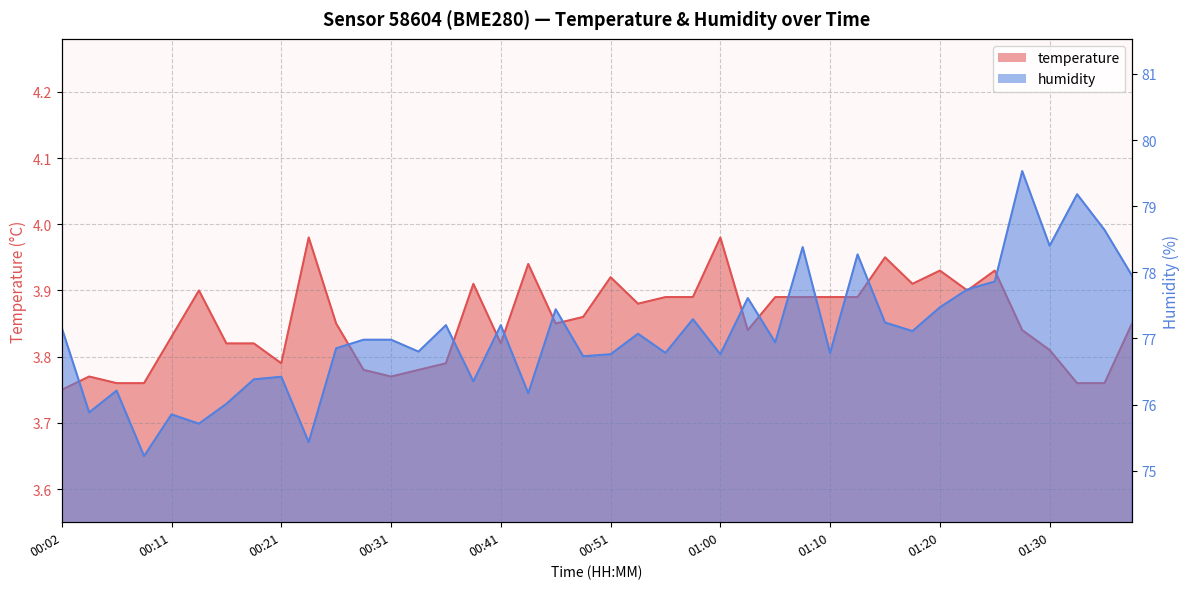

True or false: humidity and temperature intersect in this chart.

False